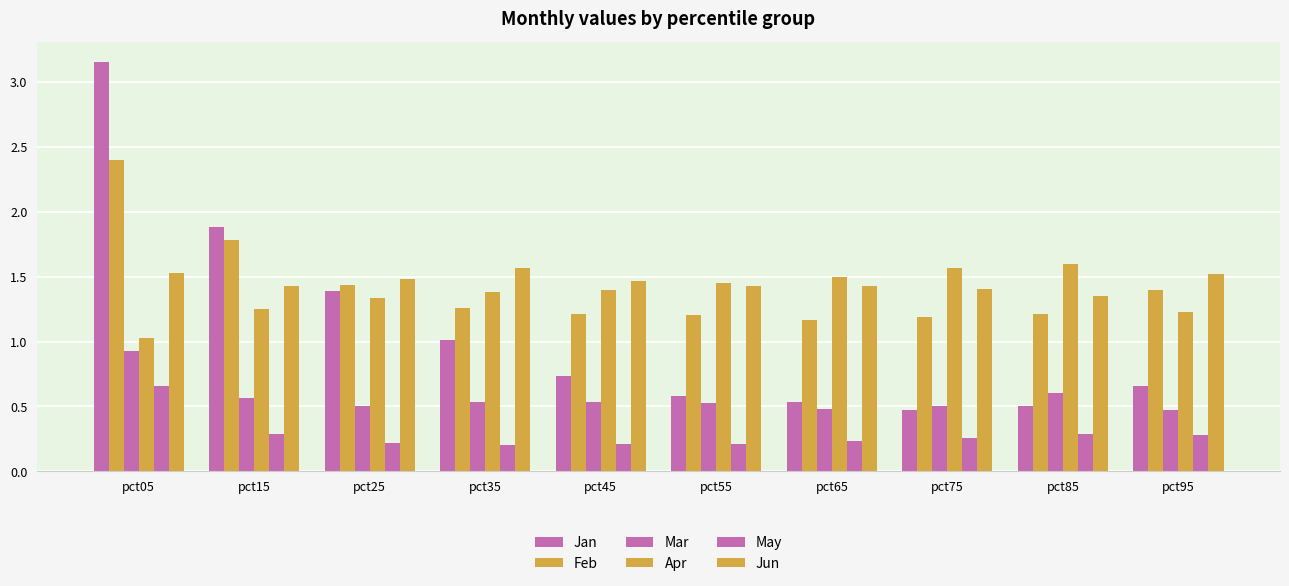

How many bars are there in total?

60